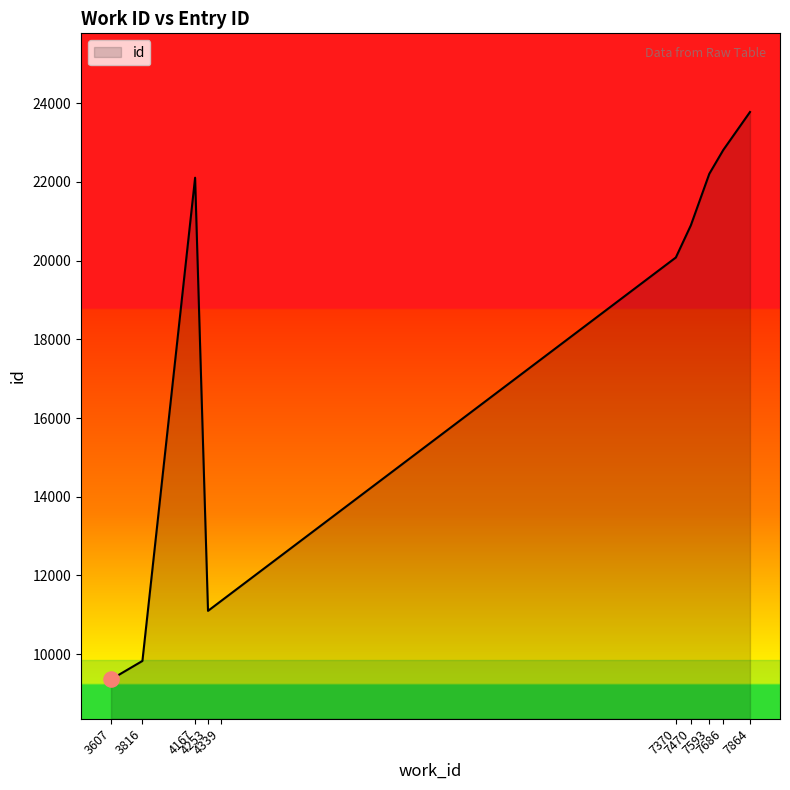

What is the ratio of the value at 3816 to the value at 4339?

0.9